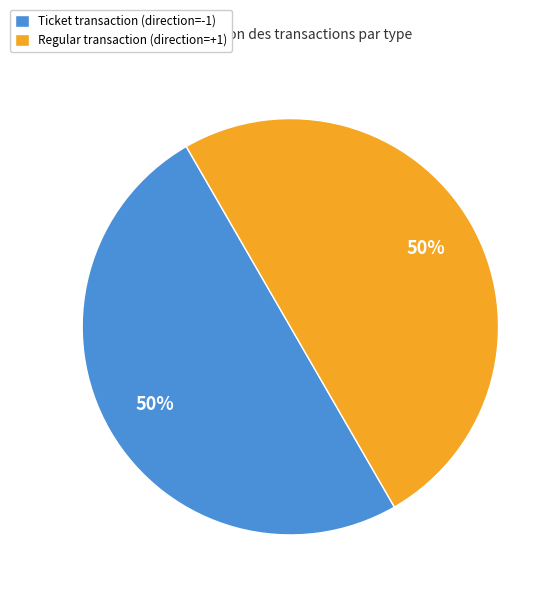

Is it true that Ticket transaction (direction=-1) is 50% of the pie?

True